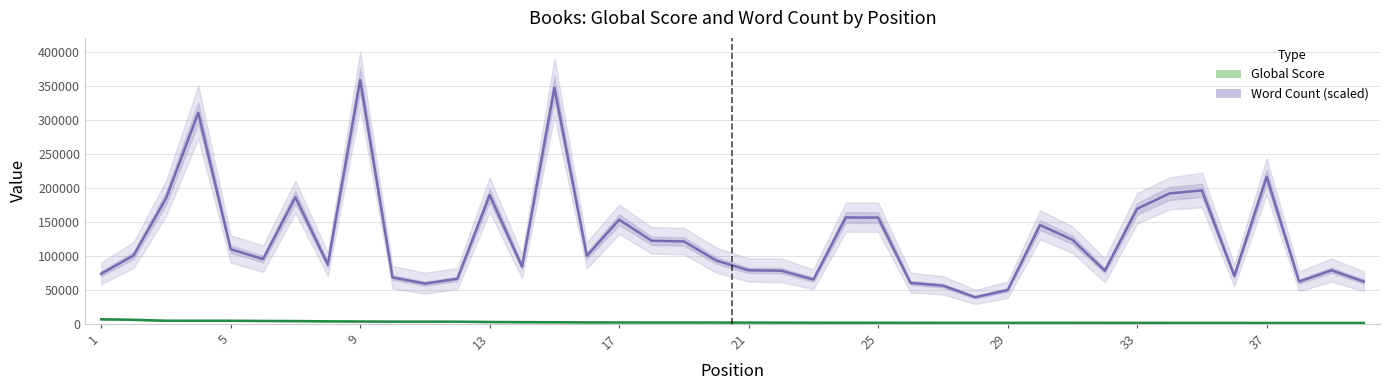

The Global Score series shows 2903 at 17. True or false?

False